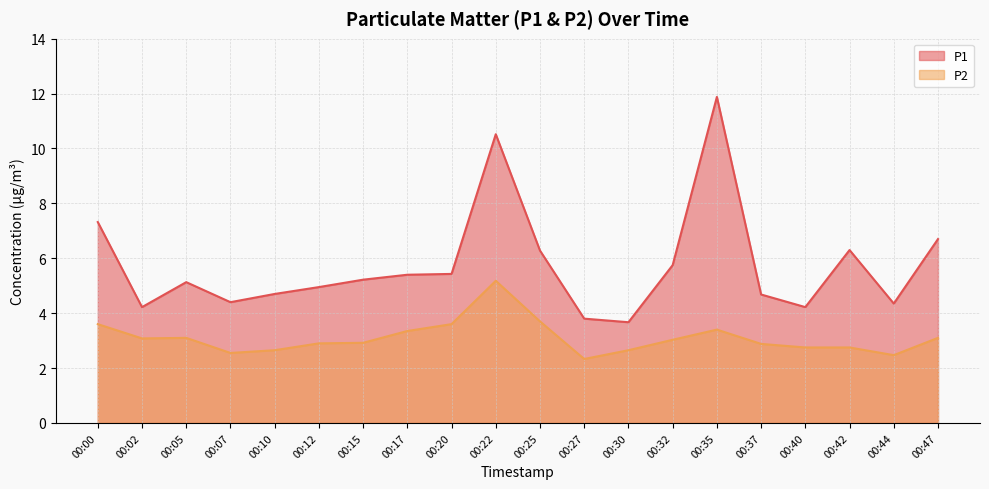

At which category does the chart reach its minimum across all series?

00:27